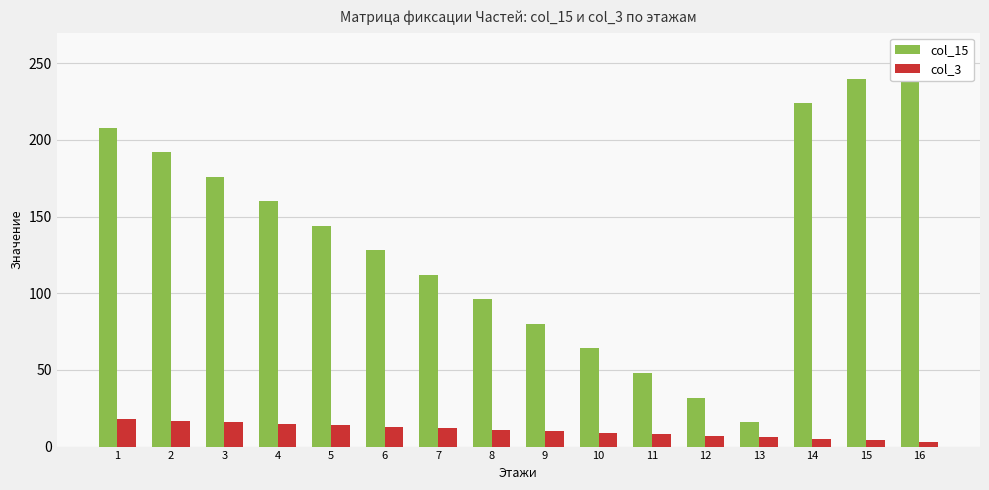

Which series has the widest spread of values?

col_15